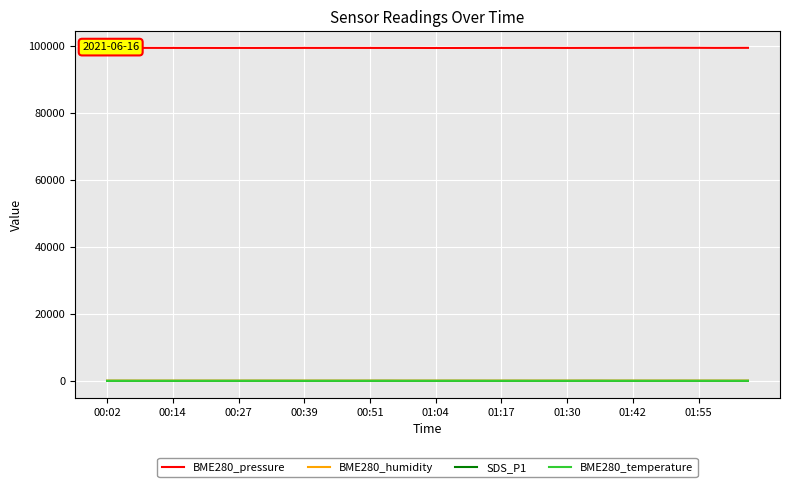

True or false: BME280_pressure and BME280_humidity cross at least once.

False